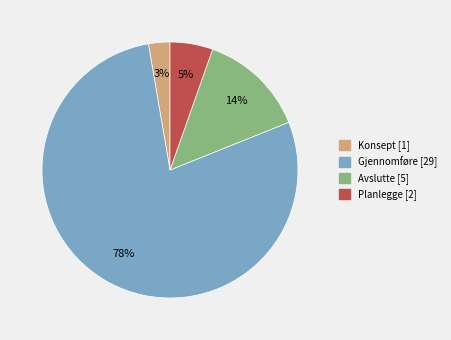

Is the sum of Konsept and Gjennomføre greater than half?

Yes